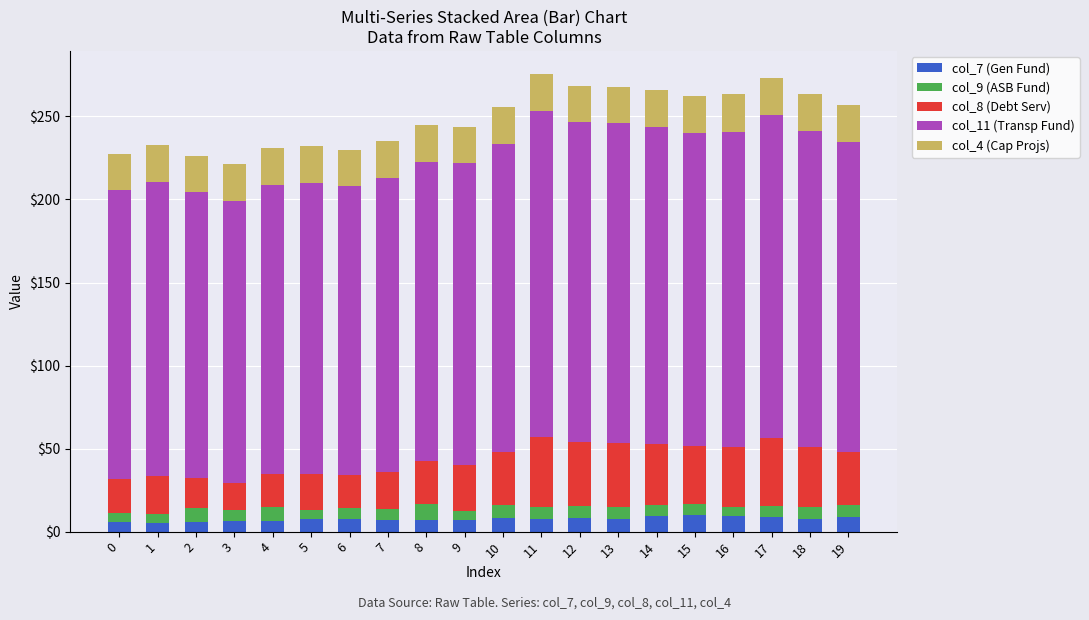

What is the average value of the col_7 (Gen Fund) series?

7.6